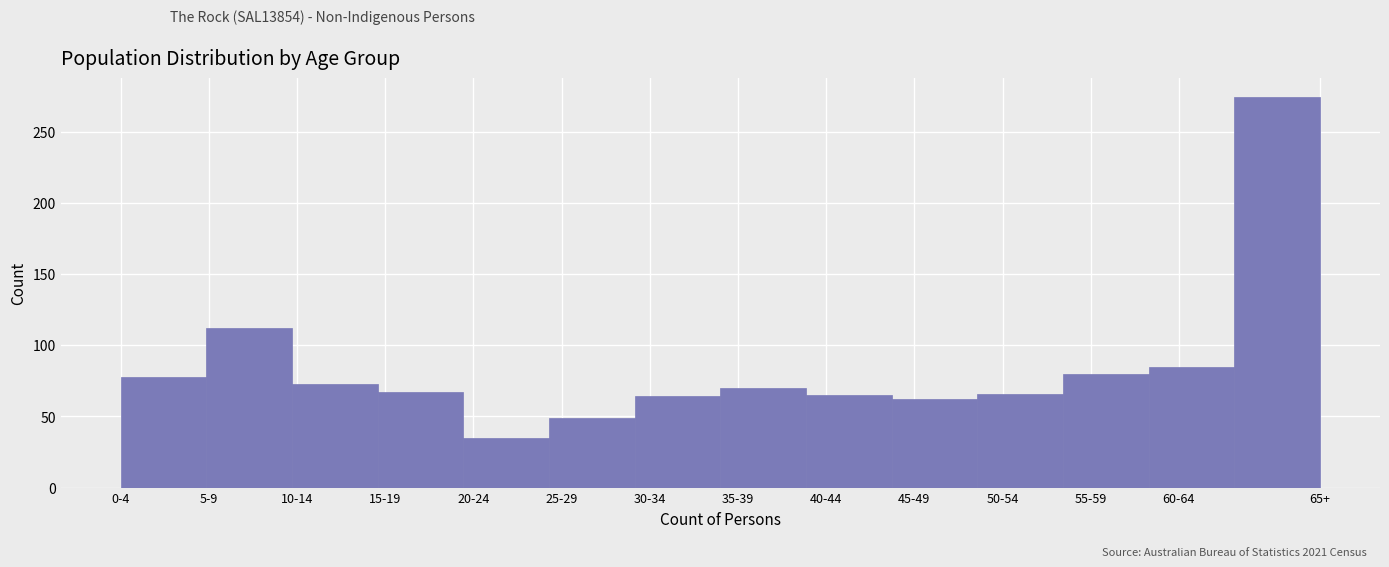

Where is the data nearest to the value 154?

5-9